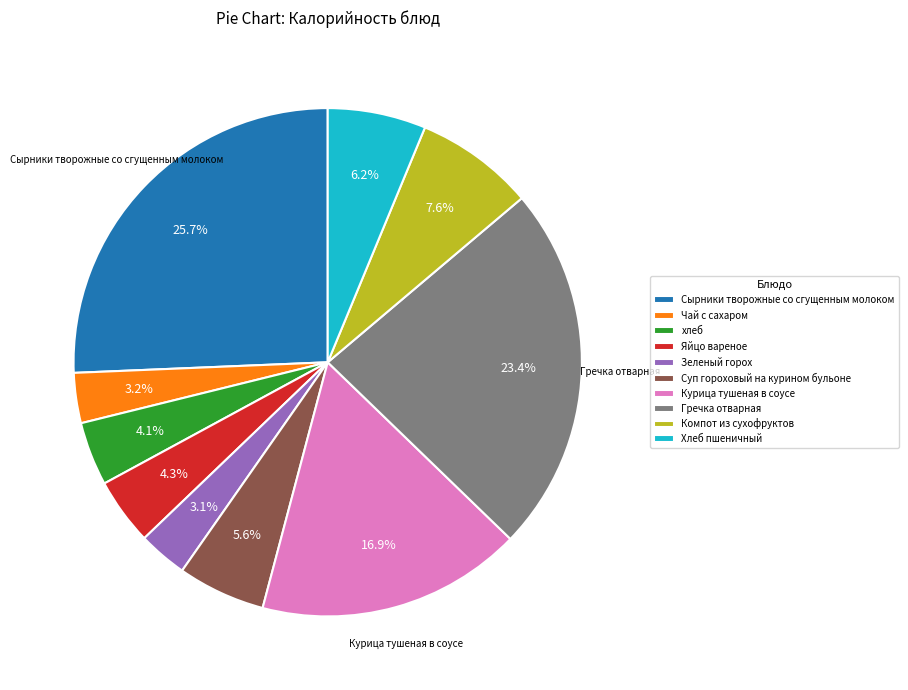

To the nearest percent, what is the difference between the largest and smallest slice percentages?

23%